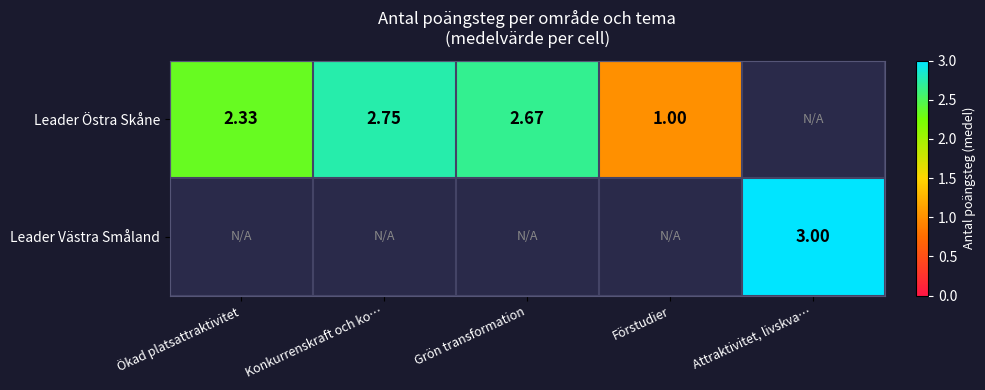

Which has a higher value, Grön transformation or Konkurrenskraft och ko…?

Konkurrenskraft och ko…